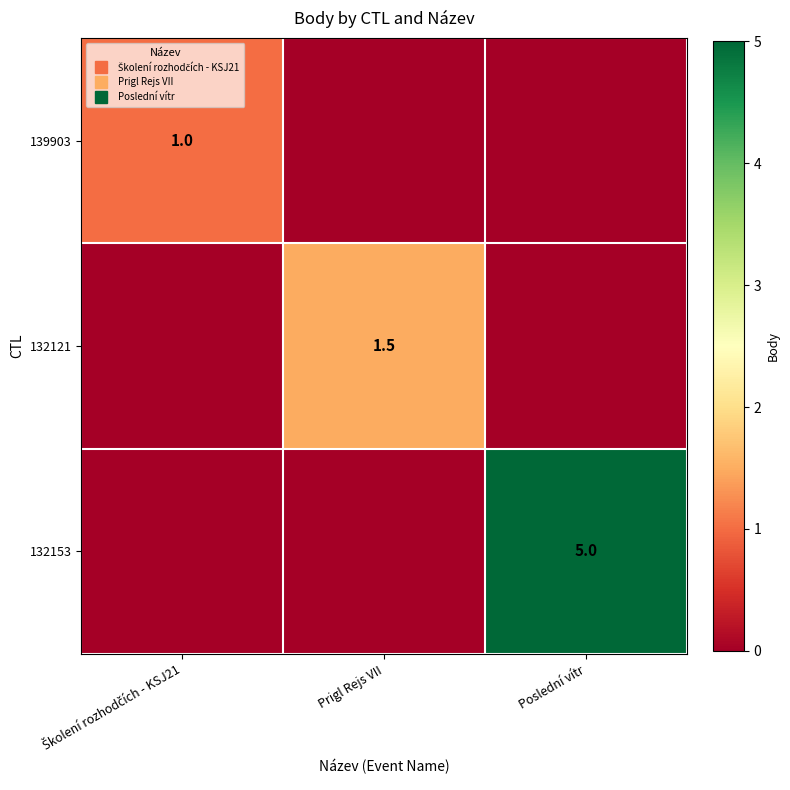

What is the difference between the maximum and second lowest values in the 139903 series?

1.0